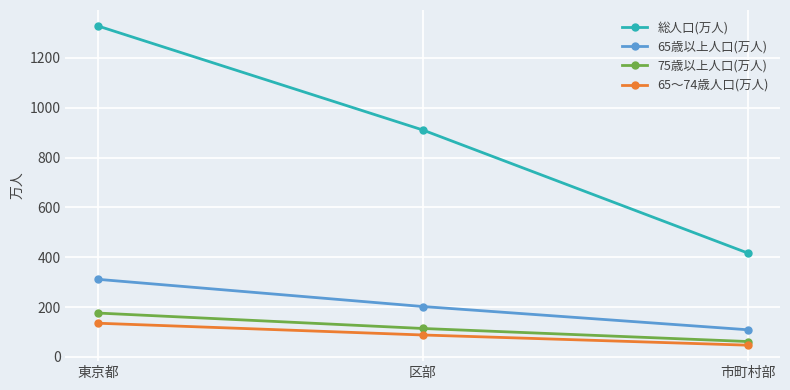

What is the maximum value for 総人口(万人)?

1327.8